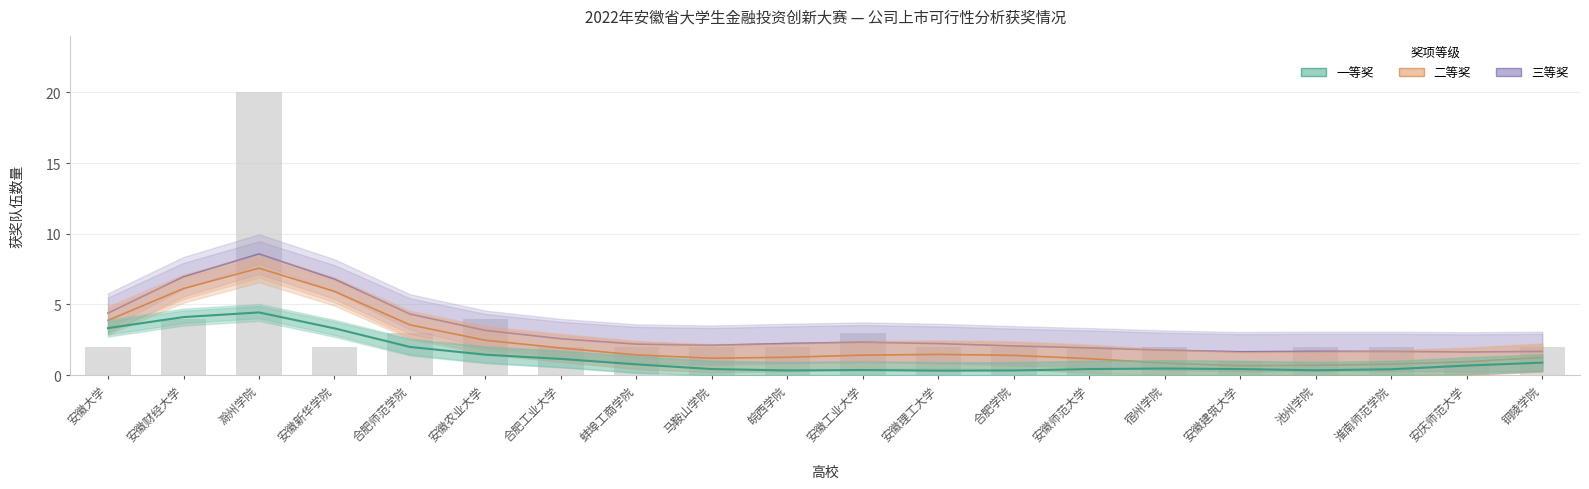

Which has a higher value, 安徽理工大学 or 安徽大学?

安徽大学